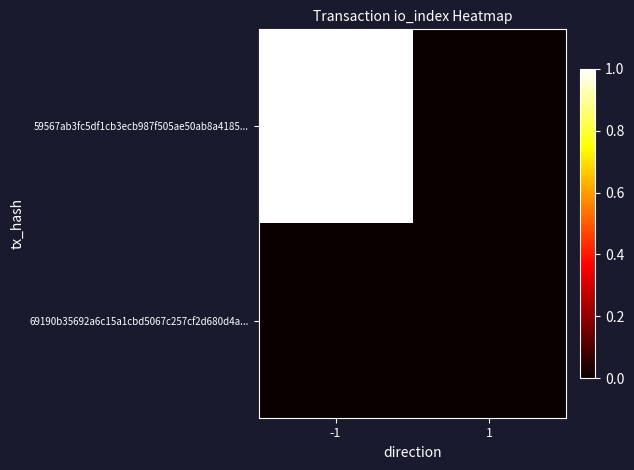

Which series changed the most between -1 and 1?

59567ab3fc5df1cb3ecb987f505ae50ab8a4185...